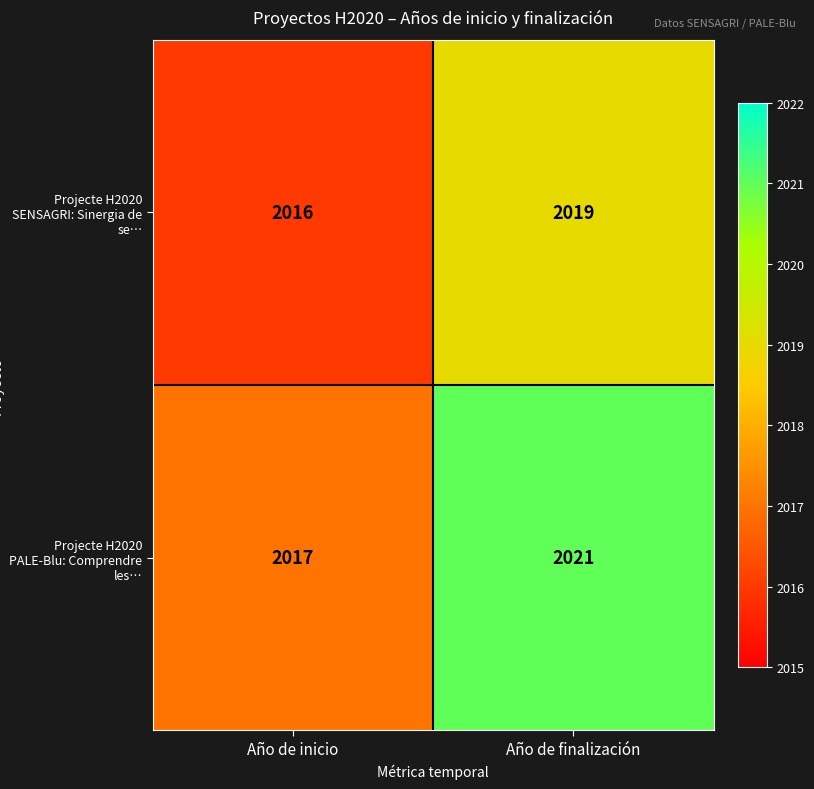

Reading left to right, what are all the values shown in this chart?

Projecte H2020 SENSAGRI: Sinergia de se…: 2016	2019
Projecte H2020 PALE-Blu: Comprendre les…: 2017	2021